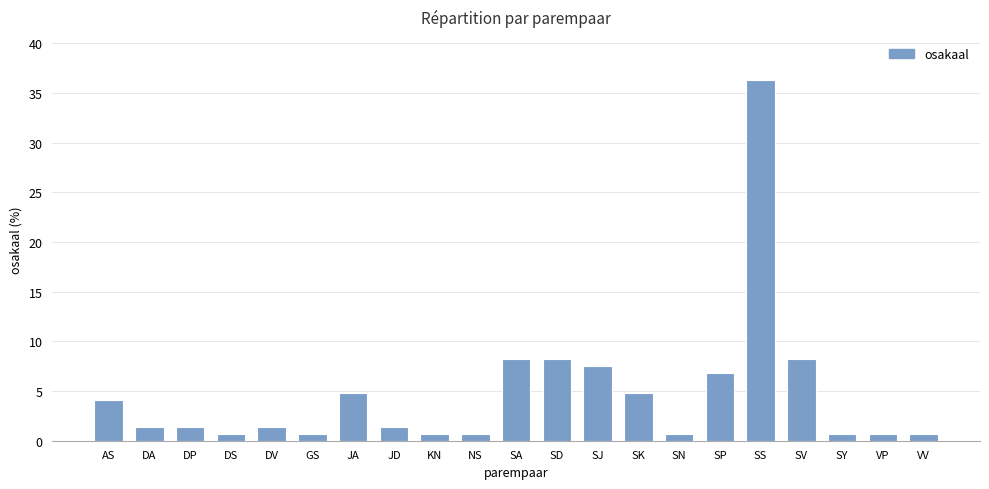

Count the number of data series in this chart.

1